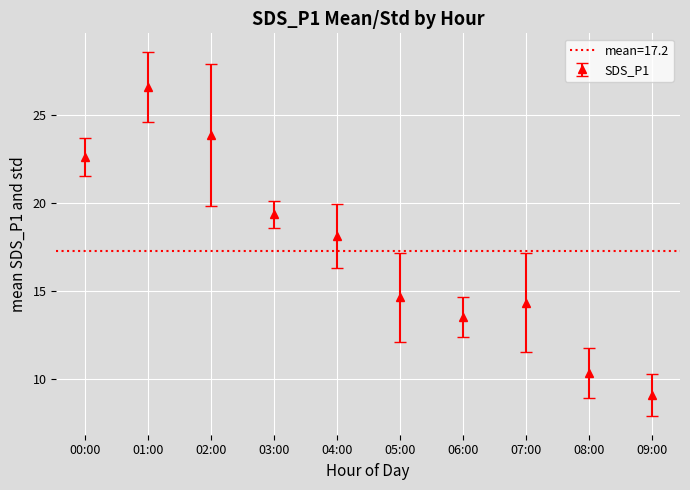

At which label does the data first exceed 17?

00:00